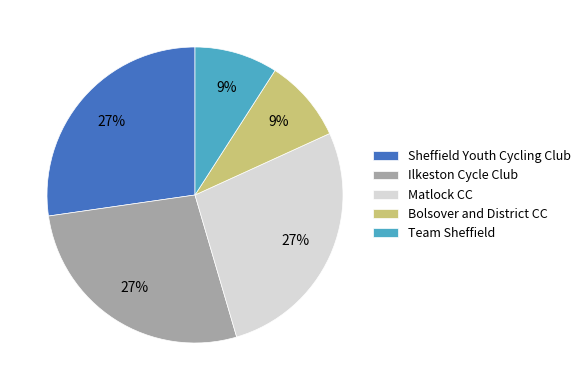

How many segments does this pie chart have?

5